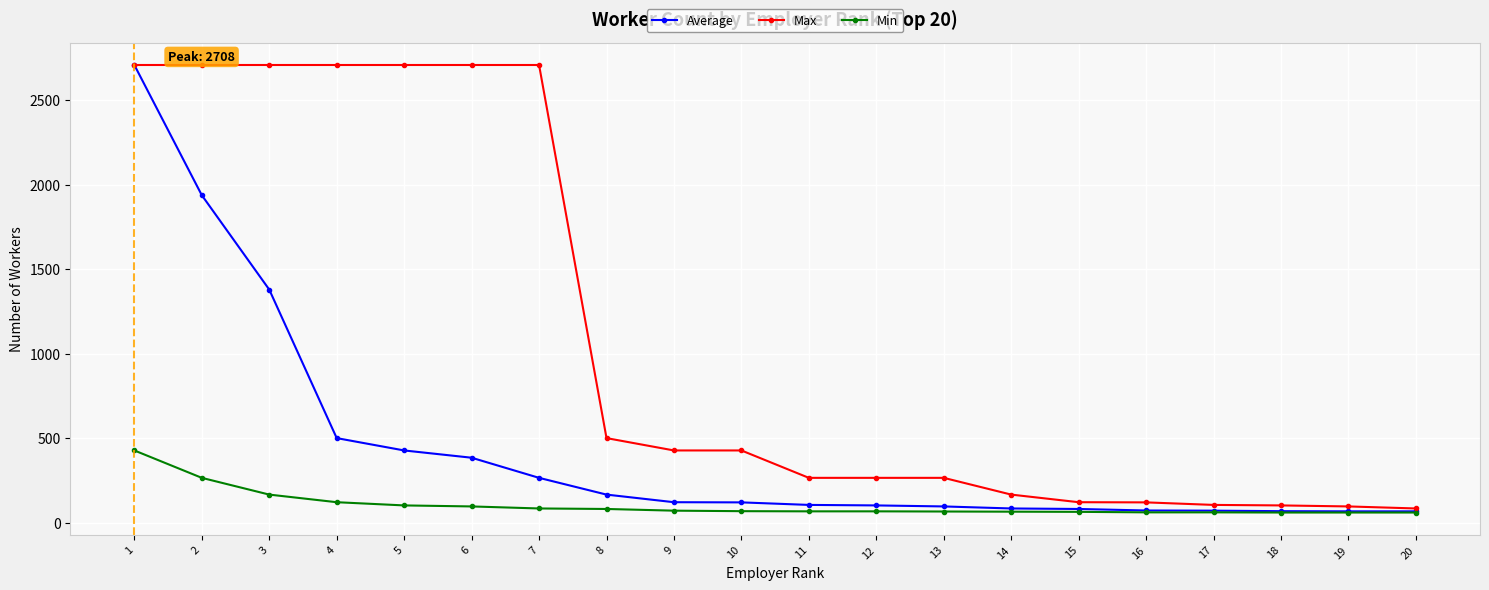

What is the maximum value shown in the chart?

2708